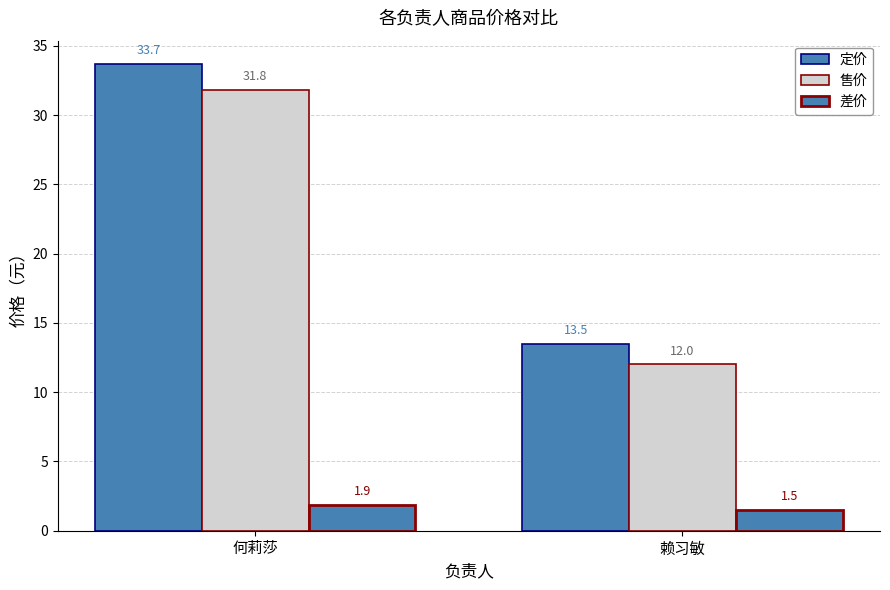

How many values in the 售价 series are below 31?

1